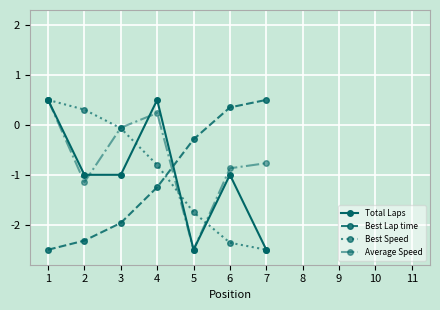

How many times do Best Lap time and Total Laps cross each other?

1